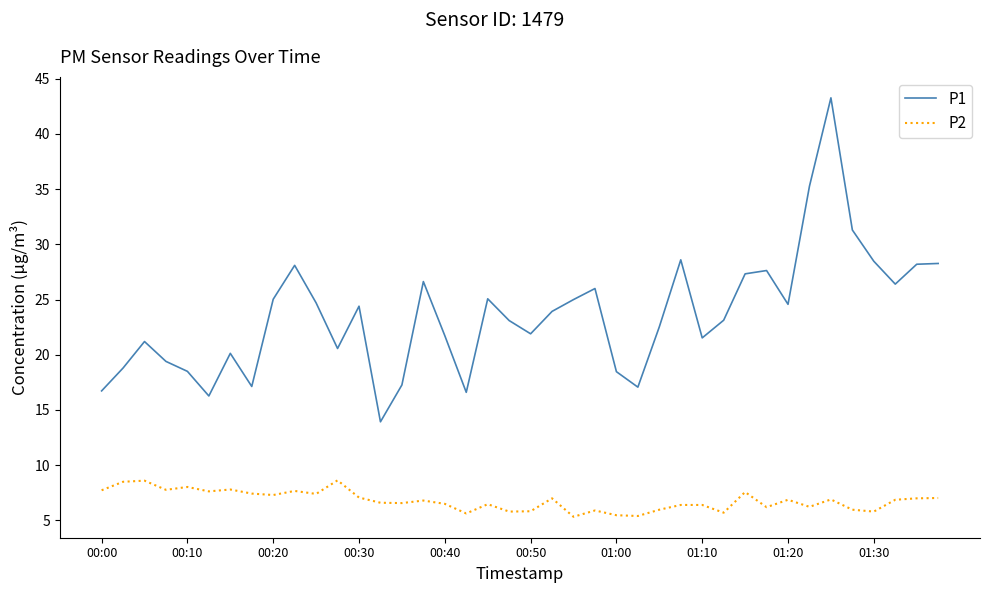

How many distinct data groups are displayed?

2